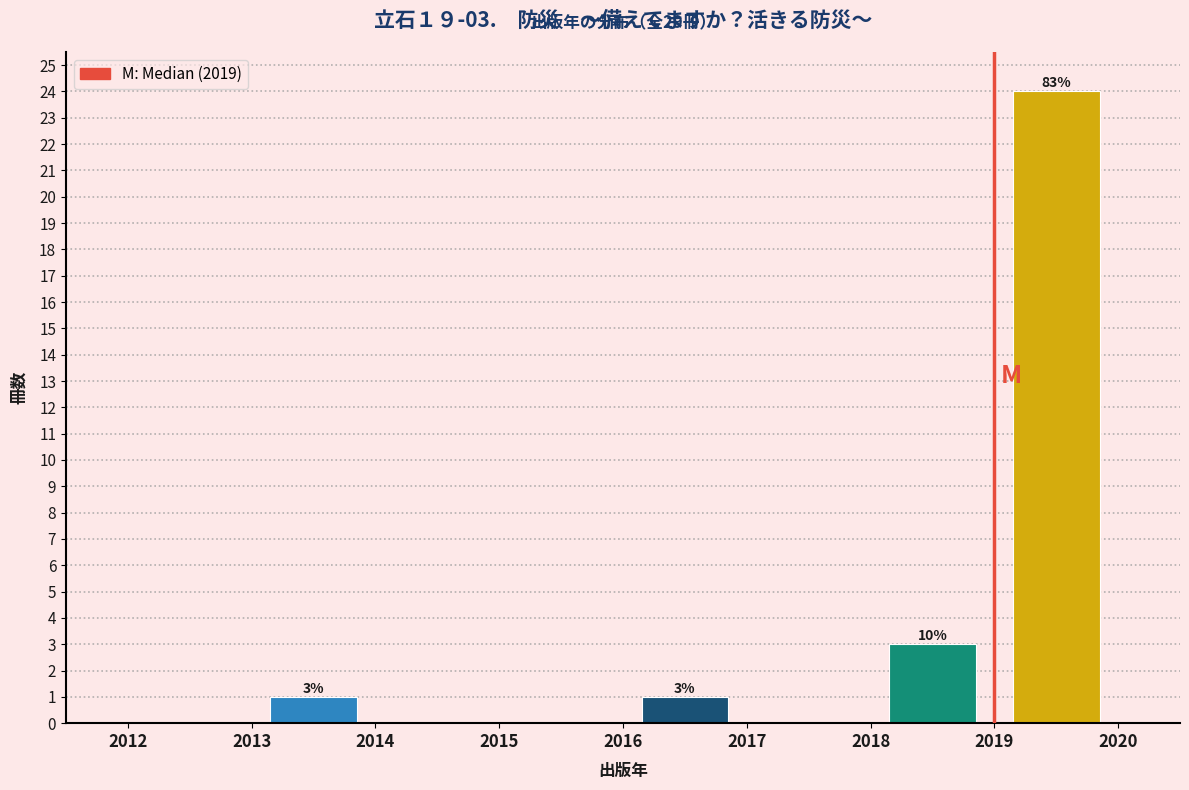

Which range on the x-axis has the tallest bar?

2019 to 2020